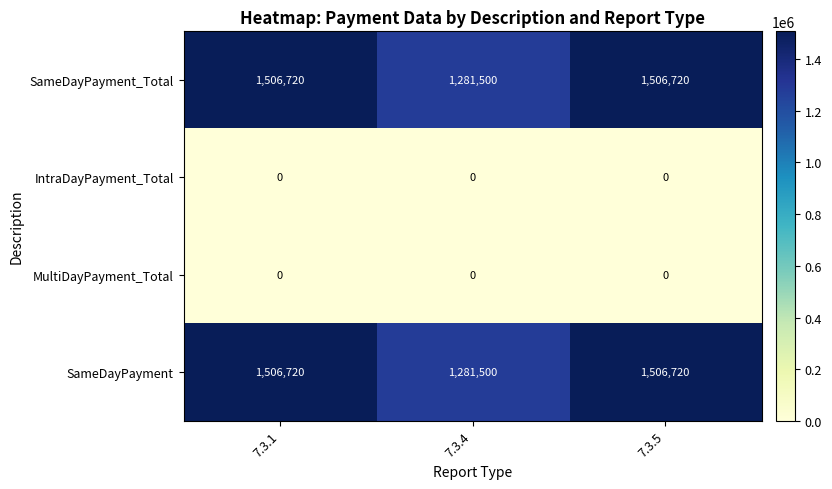

What is the minimum value for SameDayPayment?

1281500